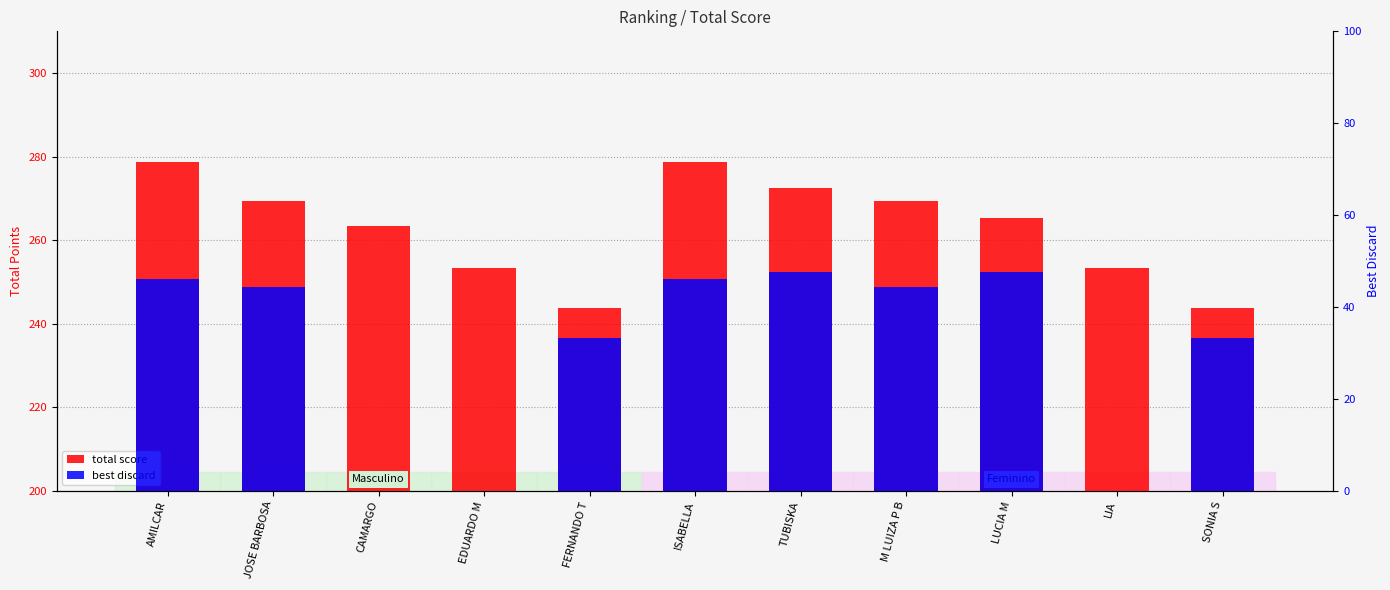

Where is best discard nearest to the value 23?

FERNANDO T